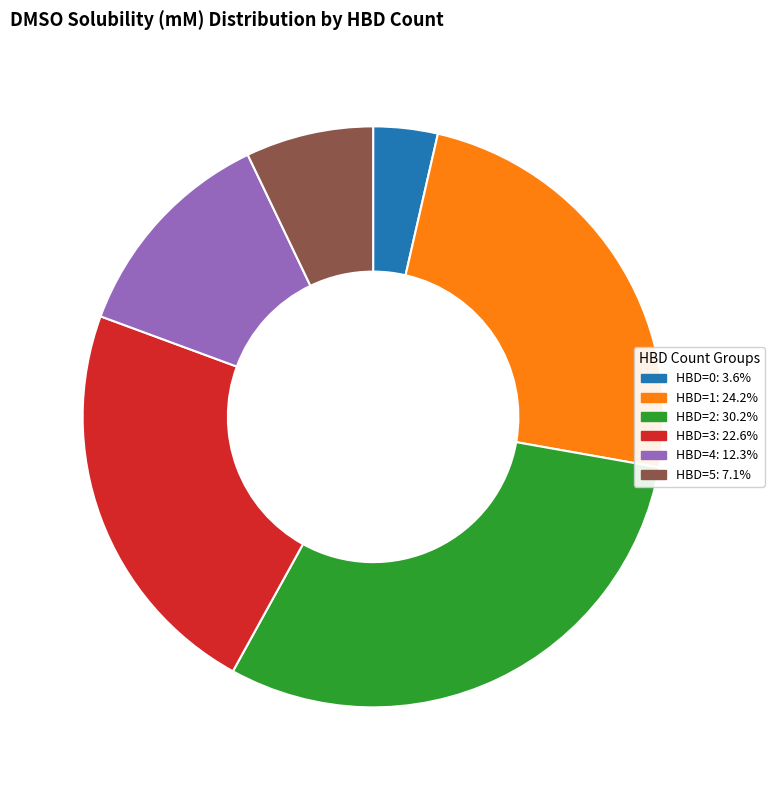

Does any single category account for the majority?

No